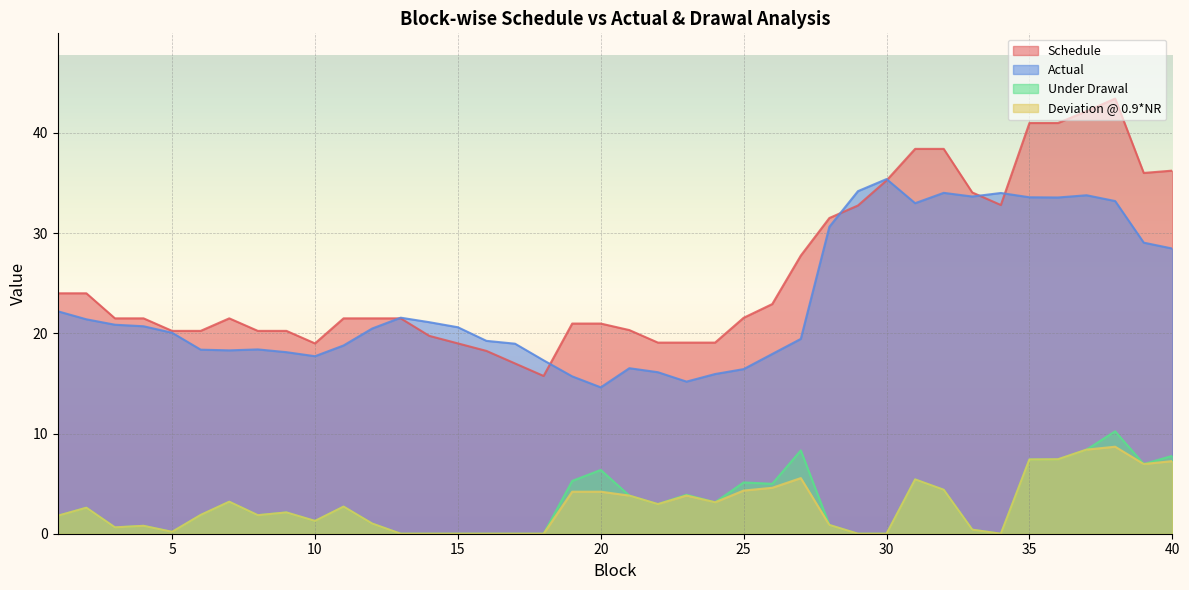

Reading right to left, what are all the values shown in this chart?

Schedule: 40=36.2	39=36.0	38=43.4	37=42.2	36=41.0	35=41.0	34=32.8	33=34.1	32=38.4	31=38.4	30=35.3	29=32.8	28=31.5	27=27.8	26=22.9	25=21.5	24=19.1	23=19.1	22=19.1	21=20.3	20=21.0	19=21.0	18=15.7	17=17.0	16=18.2	15=19.0	14=19.7	13=21.5	12=21.5	11=21.5	10=19.0	9=20.2	8=20.2	7=21.5	6=20.2	5=20.2	4=21.5	3=21.5	2=24.0	1=24.0
Actual: 40=28.5	39=29.0	38=33.2	37=33.8	36=33.6	35=33.6	34=34.0	33=33.6	32=34.0	31=33.0	30=35.4	29=34.2	28=30.6	27=19.4	26=17.9	25=16.4	24=15.9	23=15.2	22=16.1	21=16.5	20=14.6	19=15.7	18=17.3	17=19.0	16=19.2	15=20.6	14=21.1	13=21.6	12=20.5	11=18.8	10=17.7	9=18.1	8=18.4	7=18.3	6=18.4	5=20.1	4=20.7	3=20.9	2=21.4	1=22.2
Under Drawal: 40=7.8	39=7.0	38=10.2	37=8.4	36=7.4	35=7.4	34=0.0	33=0.4	32=4.4	31=5.4	30=0.0	29=0.0	28=0.9	27=8.3	26=5.0	25=5.1	24=3.1	23=3.9	22=3.0	21=3.8	20=6.4	19=5.3	18=0.0	17=0.0	16=0.0	15=0.0	14=0.0	13=0.0	12=1.0	11=2.7	10=1.3	9=2.1	8=1.9	7=3.2	6=1.9	5=0.2	4=0.8	3=0.6	2=2.6	1=1.8
Deviation @ 0.9*NR: 40=7.2	39=7.0	38=8.7	37=8.4	36=7.4	35=7.4	34=0.0	33=0.4	32=4.4	31=5.4	30=0.0	29=0.0	28=0.9	27=5.6	26=4.6	25=4.3	24=3.1	23=3.8	22=3.0	21=3.8	20=4.2	19=4.2	18=0.0	17=0.0	16=0.0	15=0.0	14=0.0	13=0.0	12=1.0	11=2.7	10=1.3	9=2.1	8=1.9	7=3.2	6=1.9	5=0.2	4=0.8	3=0.6	2=2.6	1=1.8